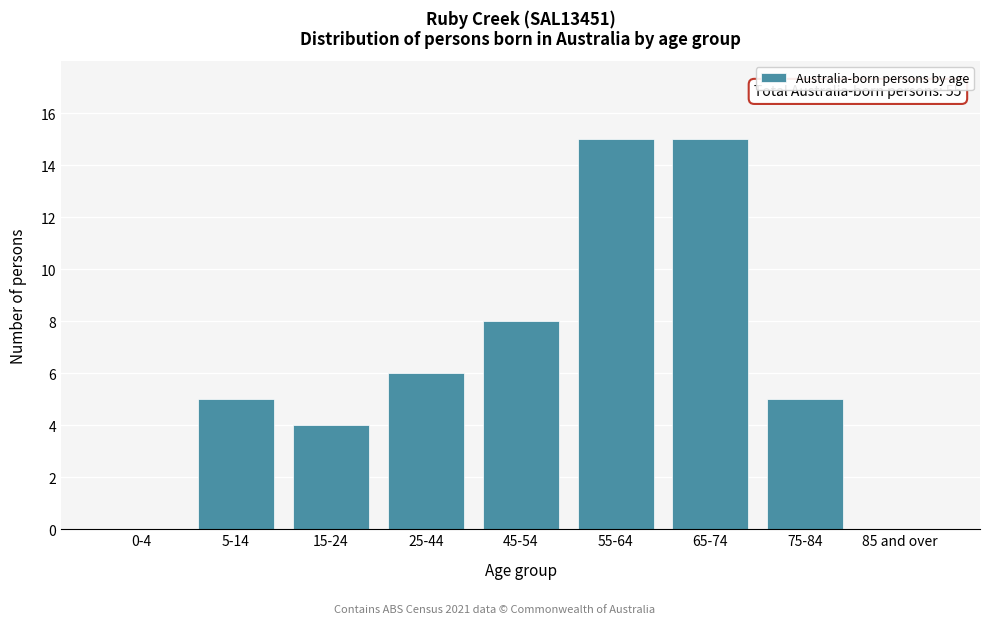

Reading left to right, extract all data points from this chart.

0-4=0	5-14=5	15-24=4	25-44=6	45-54=8	55-64=15	65-74=15	75-84=5	85 and over=0